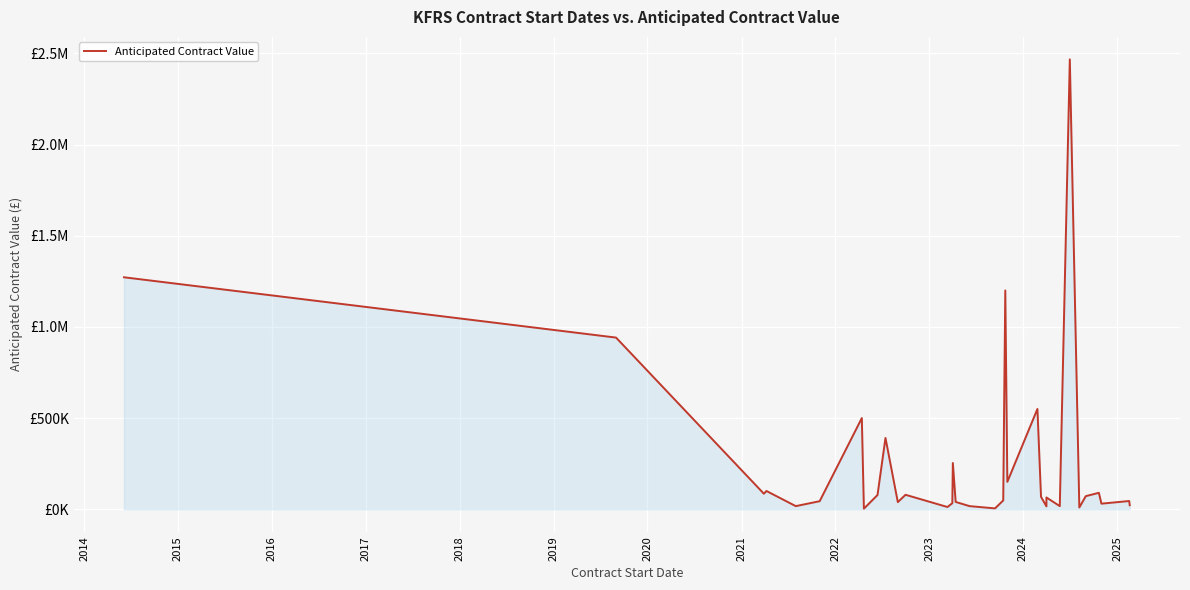

What is the greatest value displayed?

2467395.0